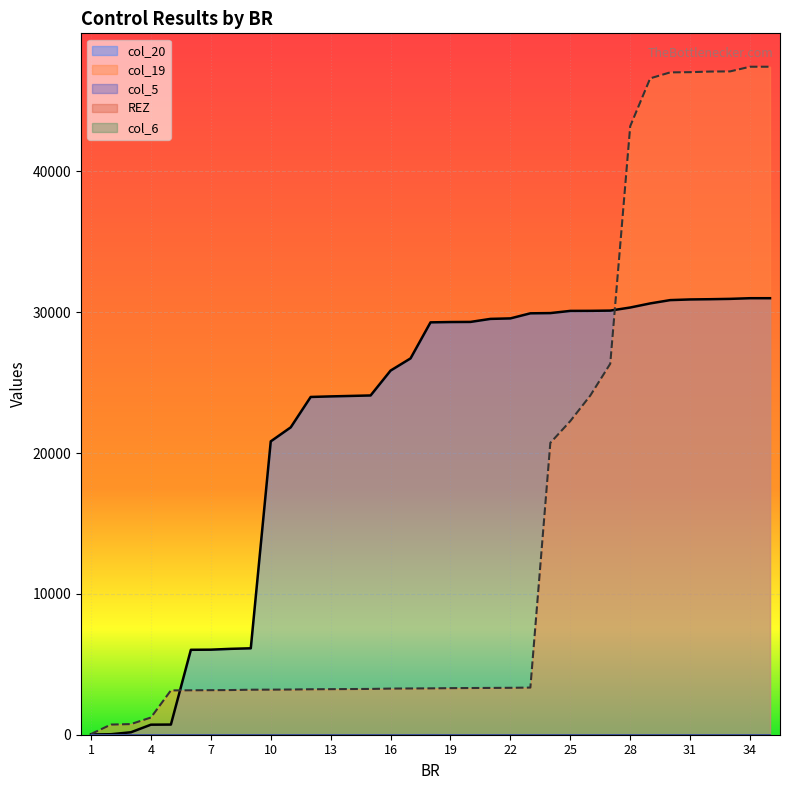

True or false: col_5 and col_20 intersect in this chart.

False